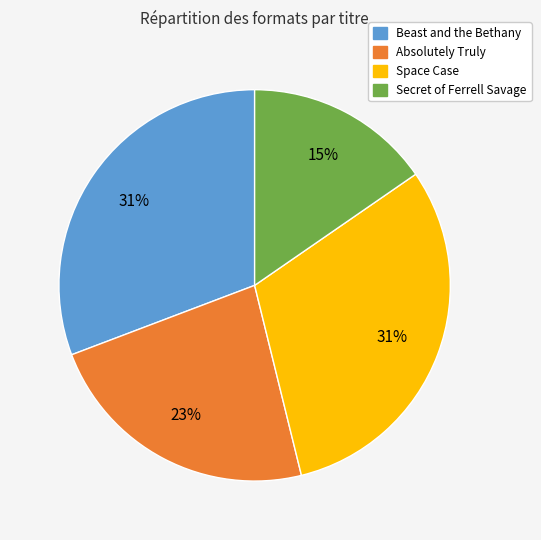

To the nearest percent, what portion does Absolutely Truly represent?

23%